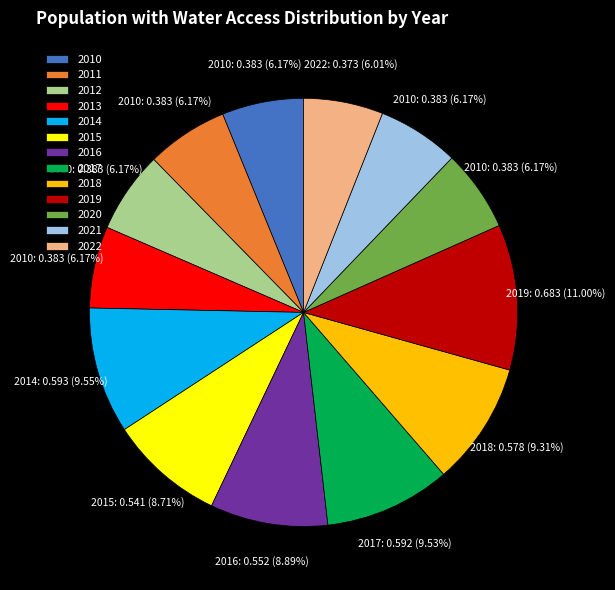

What percentage is NOT represented by 2017?

90.5%